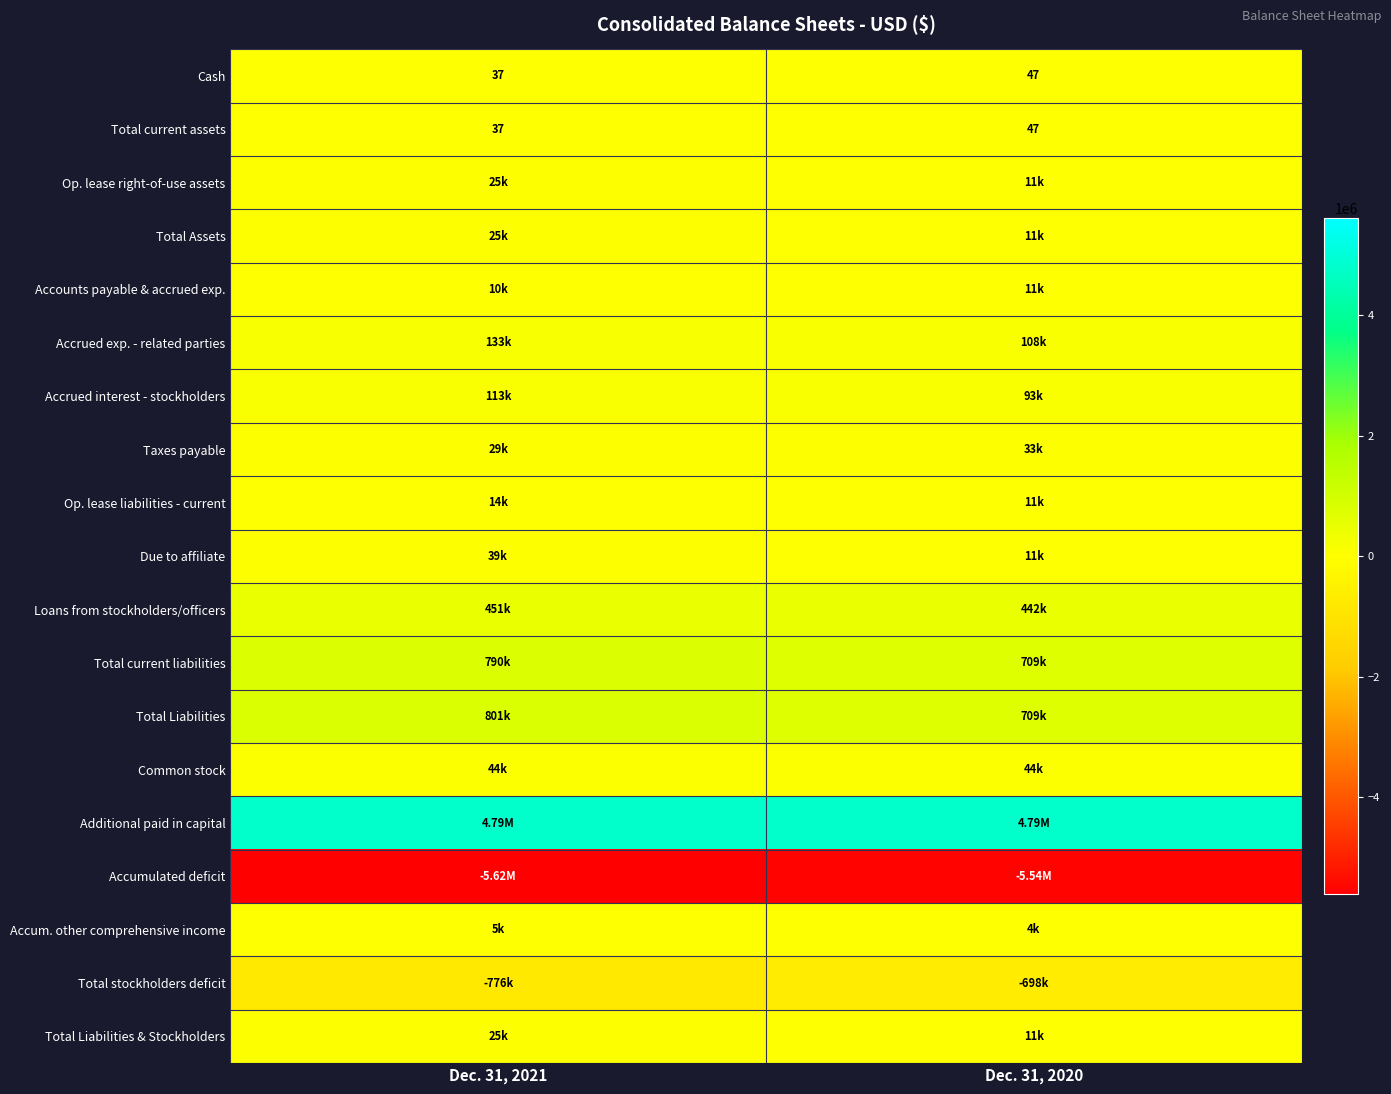

What is the average value of the Total current assets series?

42